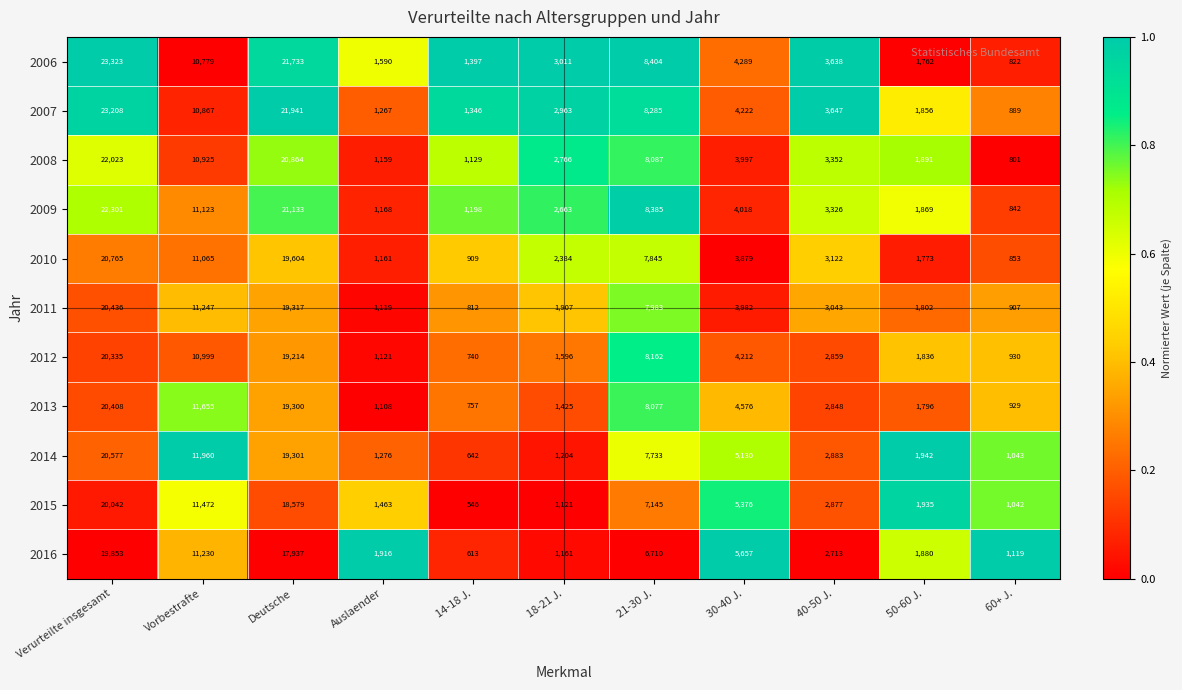

Rank the series by their maximum value, from lowest to highest.

2016, 2015, 2012, 2013, 2011, 2014, 2010, 2008, 2009, 2007, 2006